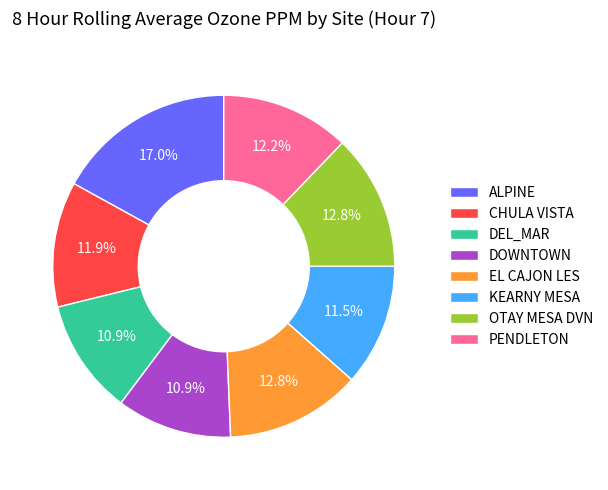

How much of the chart is everything except PENDLETON?

87.8%